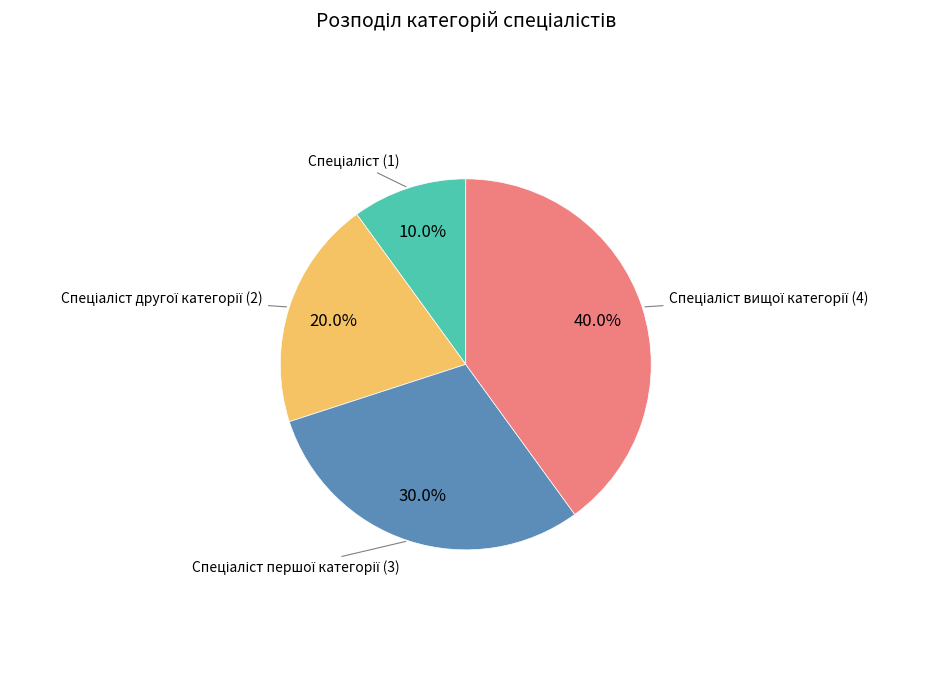

Is there any slice that represents more than half of the pie?

No